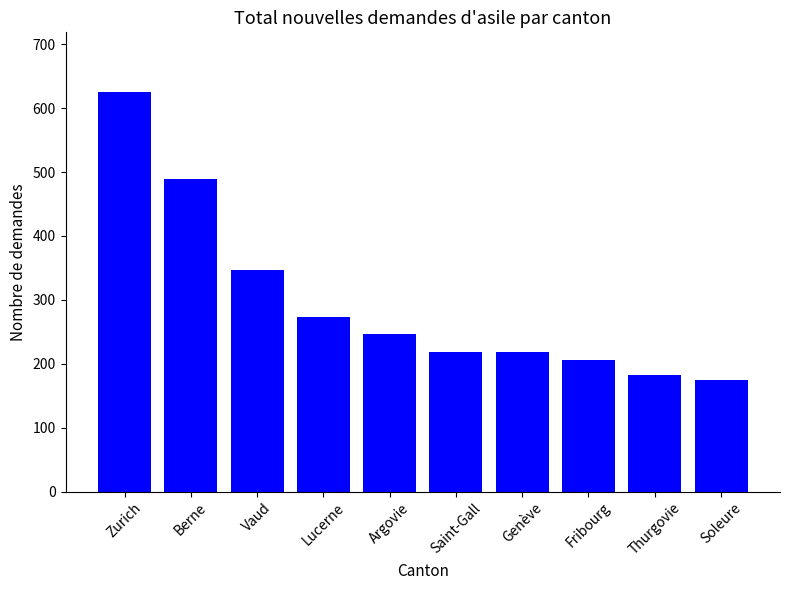

What is the difference between the maximum and minimum values?

451